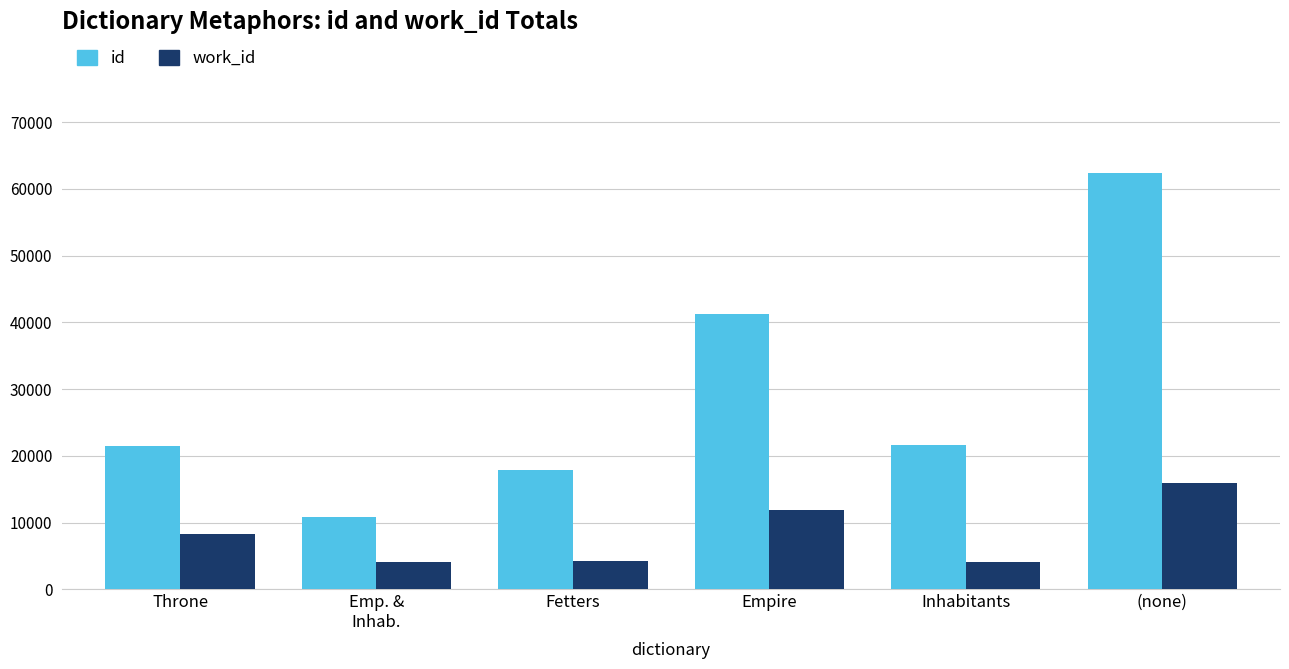

What is the maximum value shown in the chart?

62329